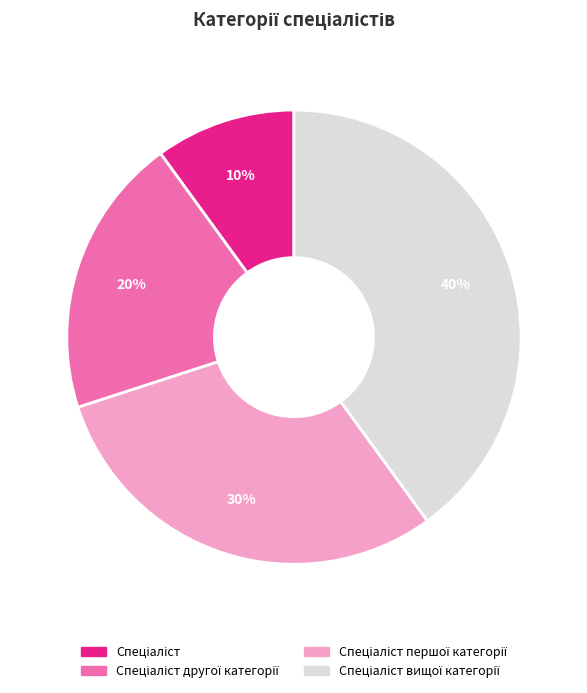

Is there any slice that represents more than half of the pie?

No